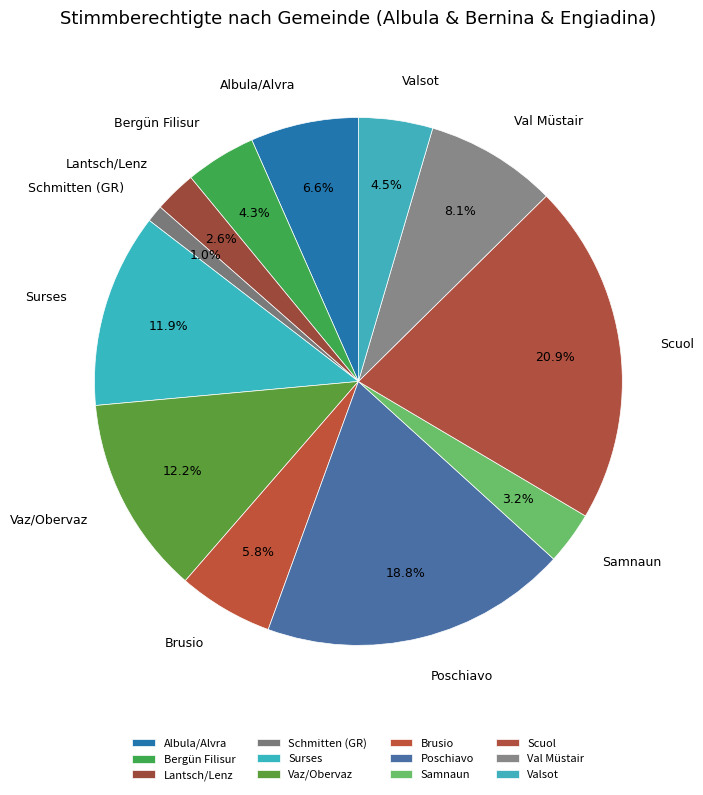

What is the smallest slice in the pie chart?

Schmitten (GR)